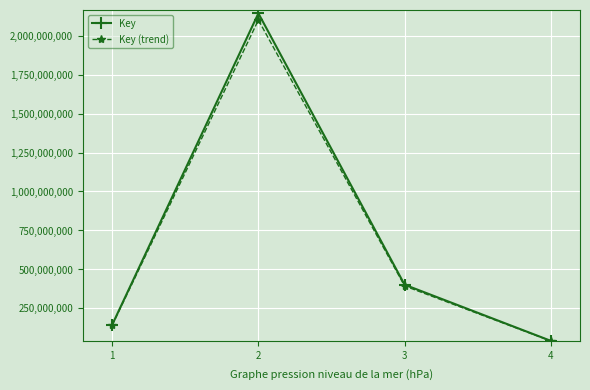

List the labels in order of Key (trend) value, largest first.

2, 3, 1, 4